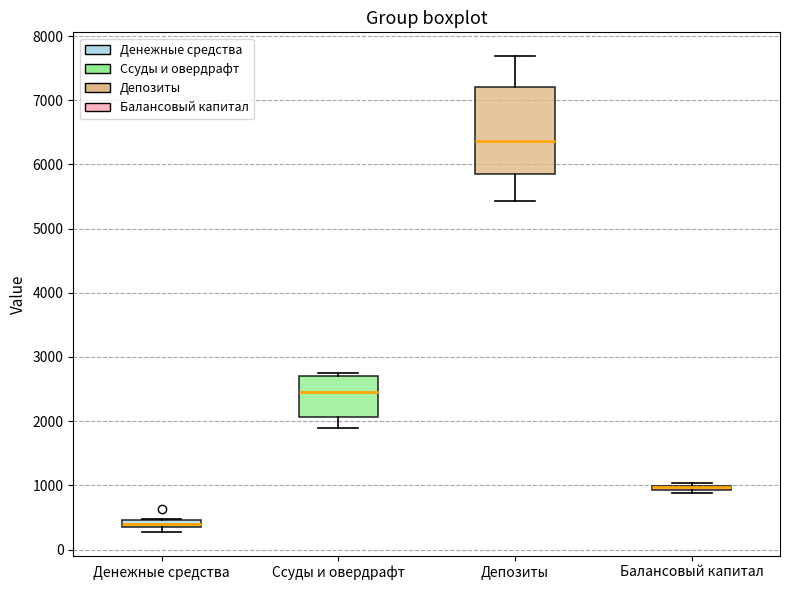

Where is the lower edge of the box for Денежные средства on the y-axis? The values are not printed on the chart, so give them approximately, as read against the axis.

300